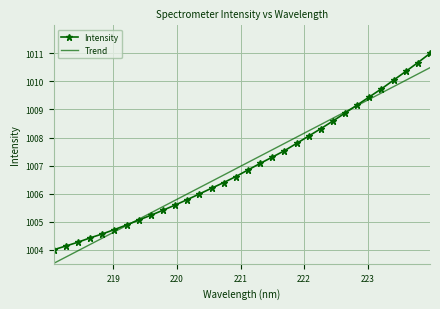

Rank the series by their maximum value, from highest to lowest.

Intensity, Trend